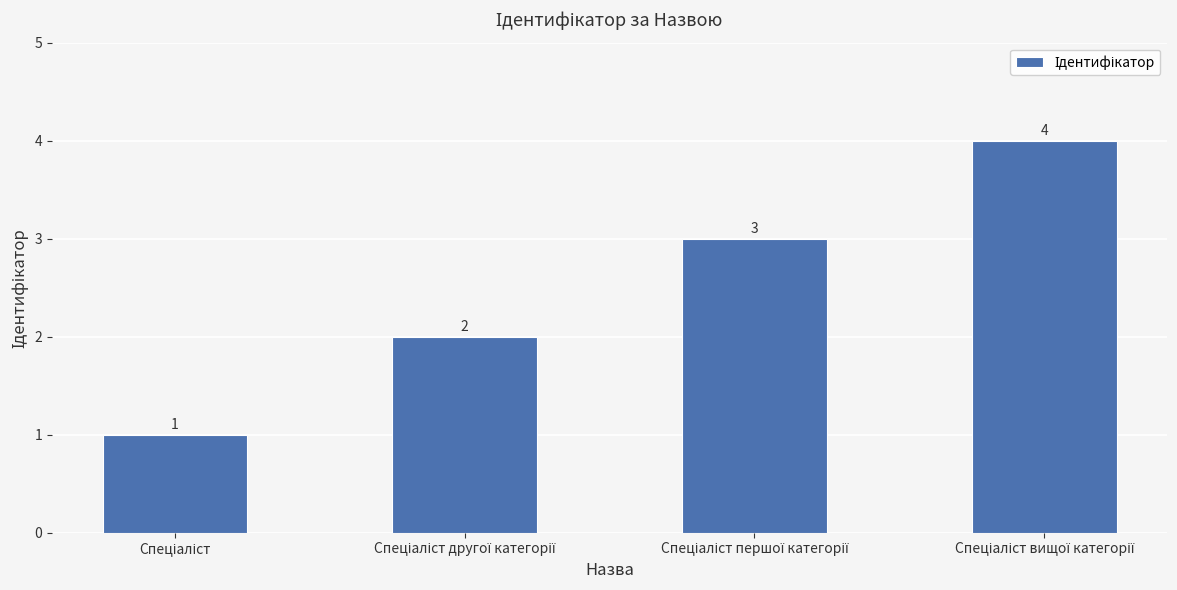

Does the chart contain stacked bars?

No